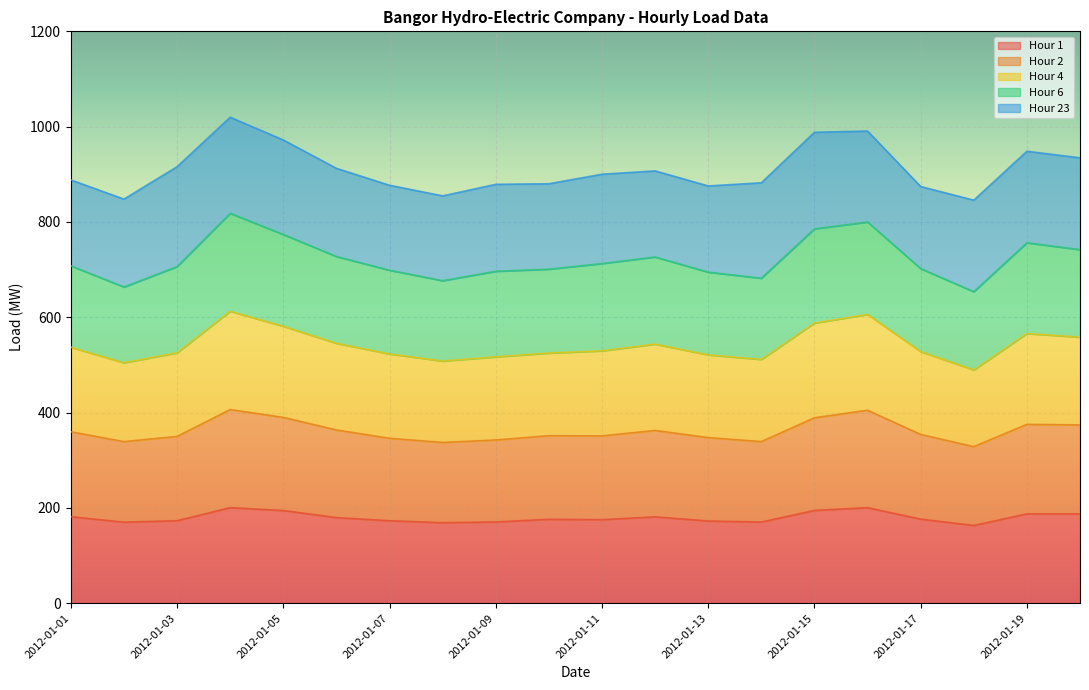

What is the highest value of the Hour 1 series?

200.6